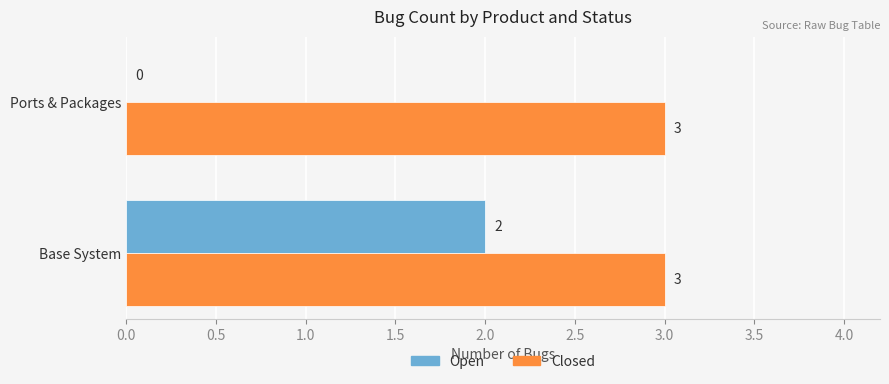

What is the average value of the Closed series?

3